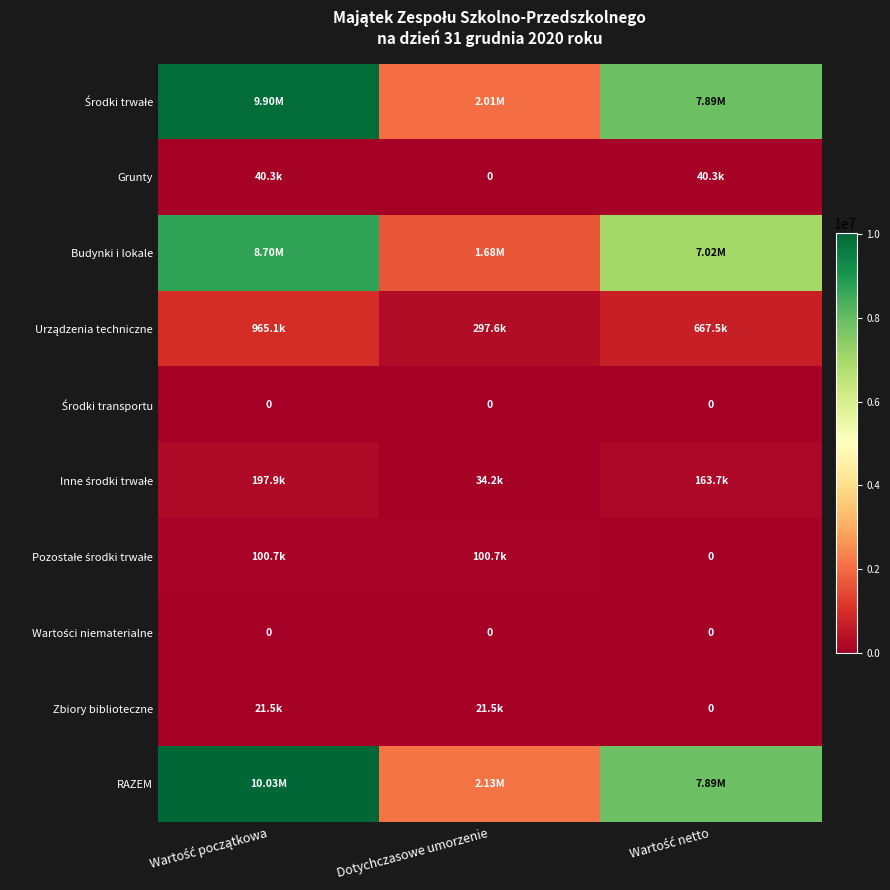

List the labels in order of Budynki i lokale value, largest first.

Wartość początkowa, Wartość netto, Dotychczasowe umorzenie